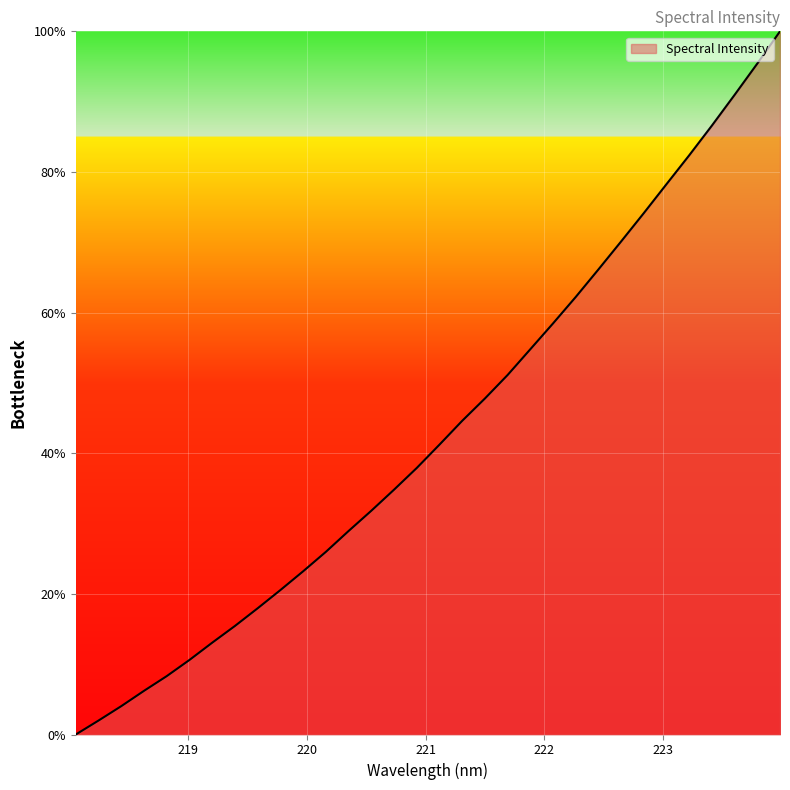

What is the maximum value shown in the chart?

100.0